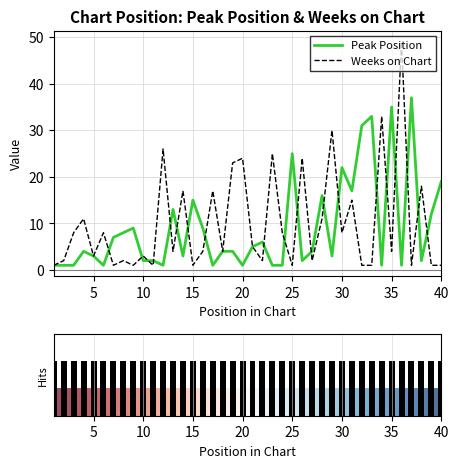

What is the value of the Peak Position bar at the 14th from the left?

3